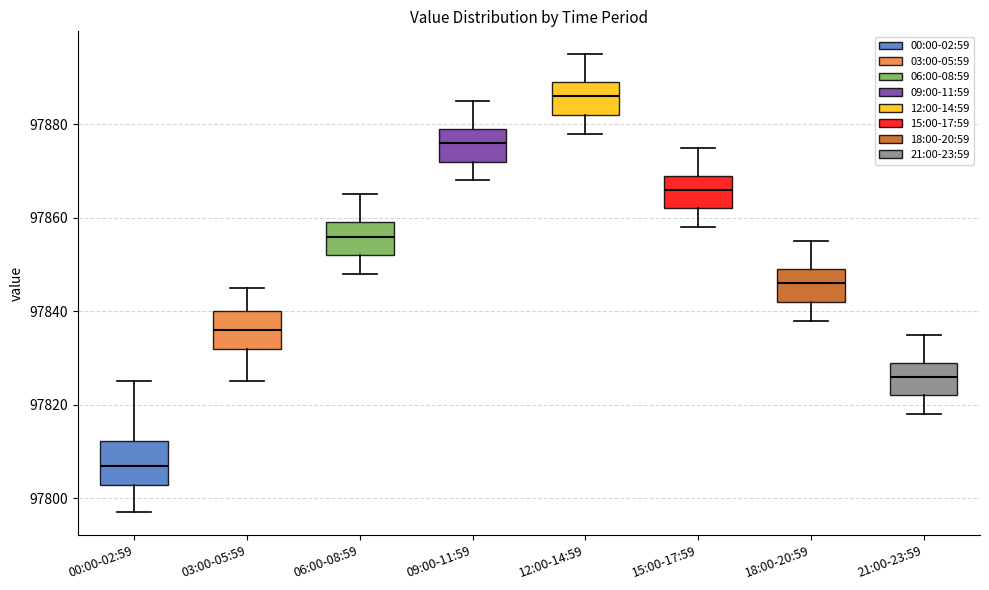

Which box's median line is the highest?

12:00-14:59